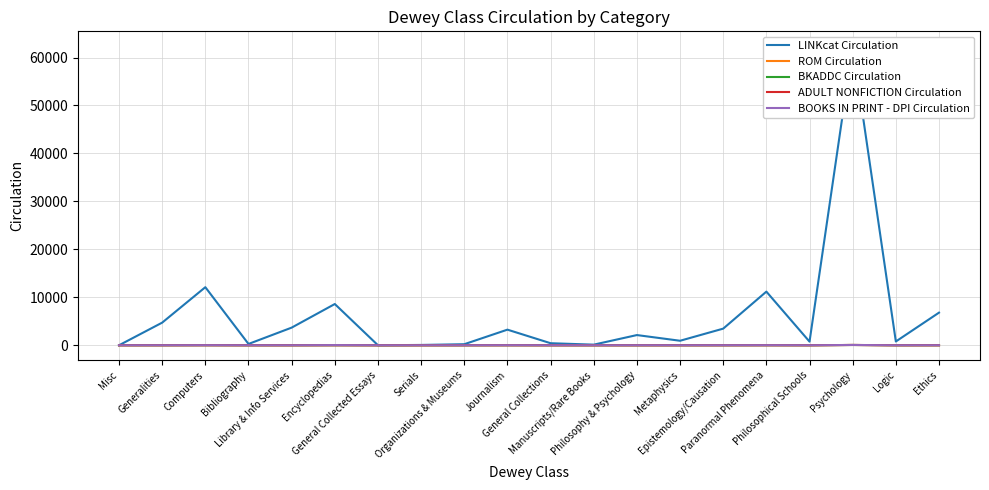

What is the label of the 2nd point from the right?

Logic